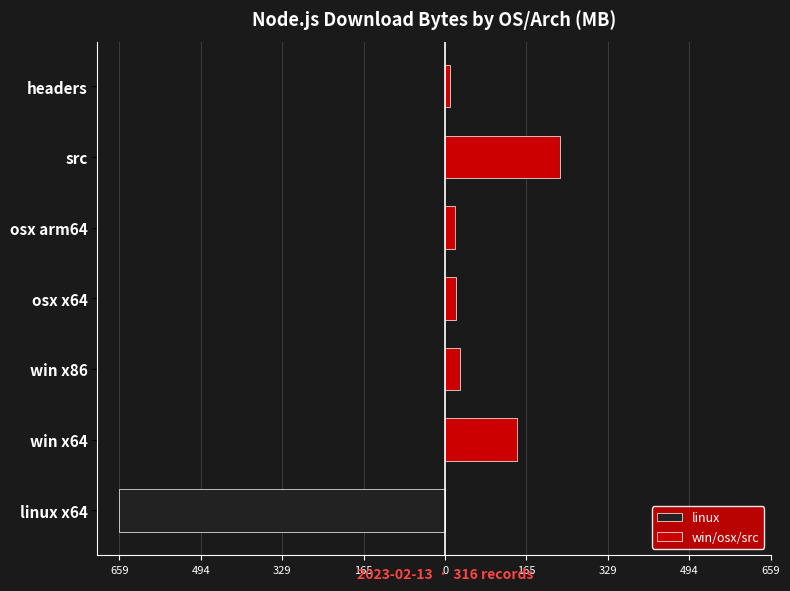

How many distinct data groups are displayed?

2